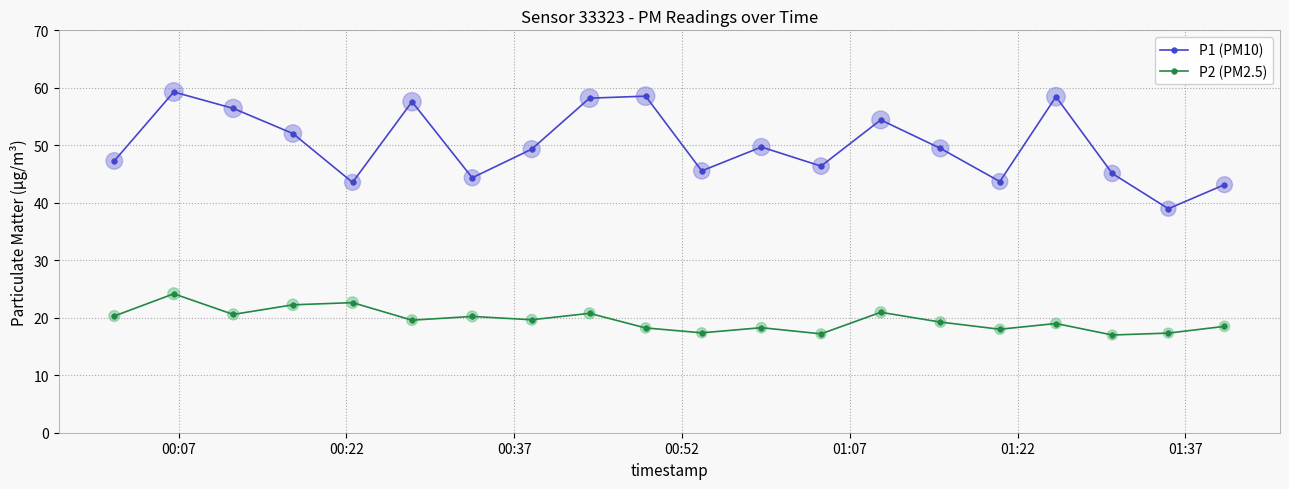

What is the smallest value displayed?

17.0